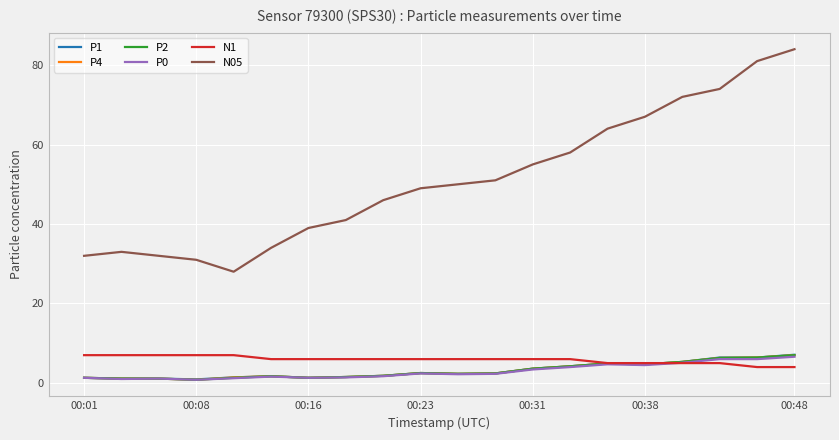

What is the greatest value displayed?

84.0